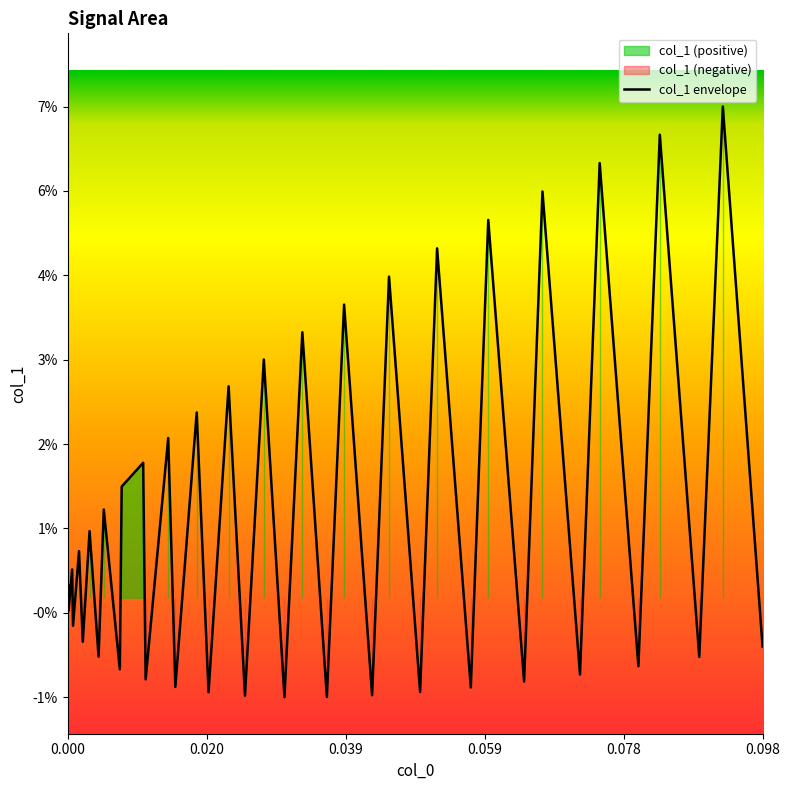

What is the difference between the maximum and minimum values?

0.1